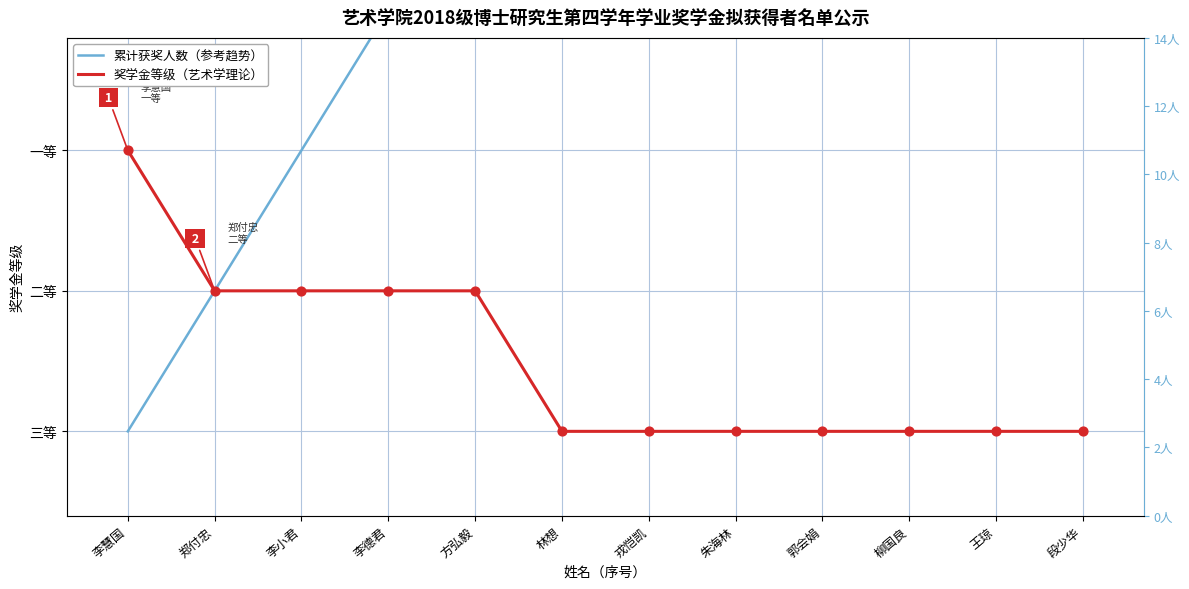

Is the value of 奖学金等级（艺术学理论） at 李小君 greater than the value of 累计获奖人数（参考趋势） at 郑付忠?

No